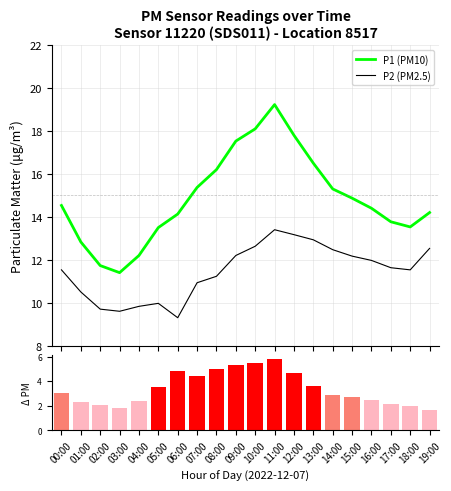

How many groups of bars are there?

20